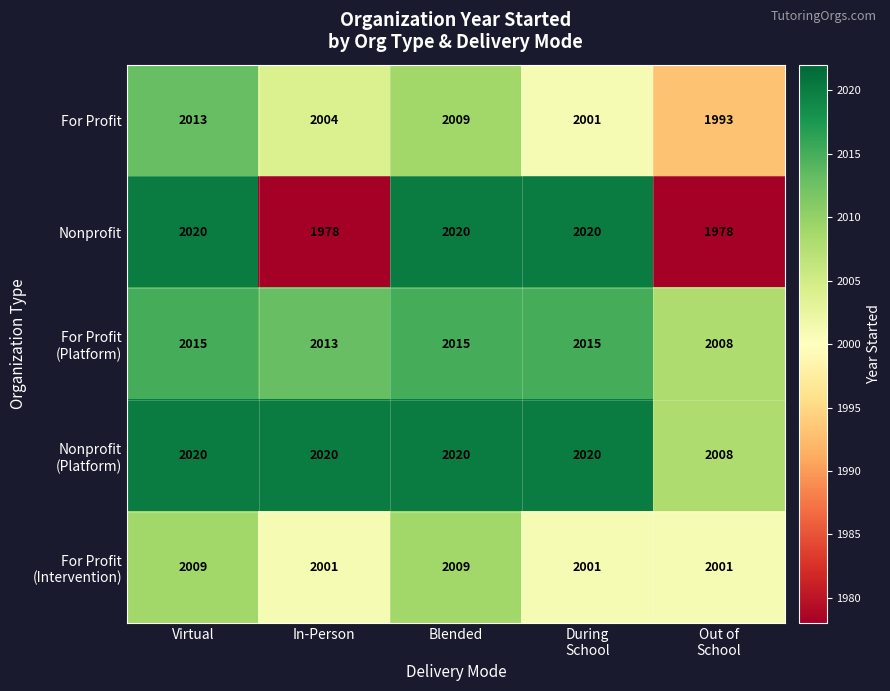

How many series are shown in this chart?

5